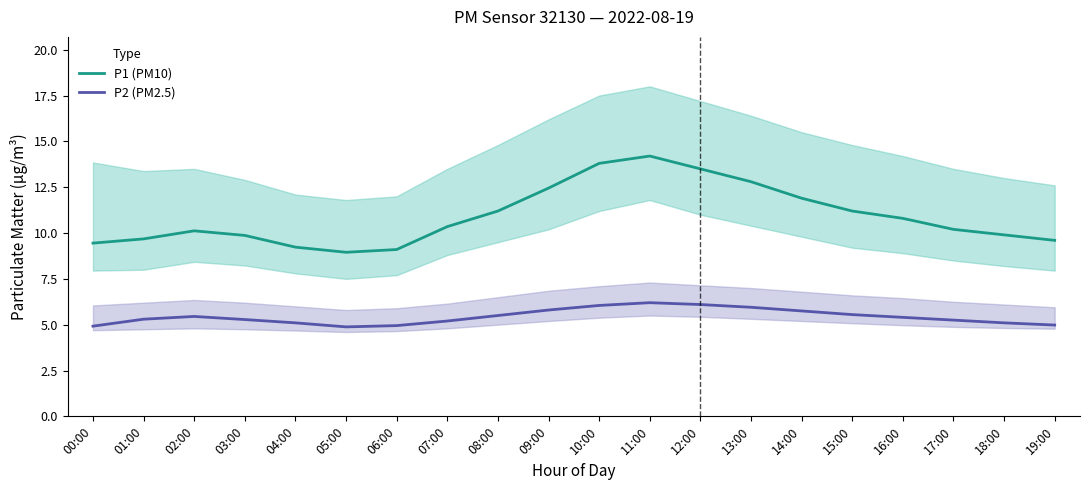

Reading left to right, extract all data points from this chart.

P1 (PM10): 00:00=9.4	01:00=9.7	02:00=10.1	03:00=9.9	04:00=9.2	05:00=8.9	06:00=9.1	07:00=10.3	08:00=11.2	09:00=12.4	10:00=13.8	11:00=14.2	12:00=13.5	13:00=12.8	14:00=11.9	15:00=11.2	16:00=10.8	17:00=10.2	18:00=9.9	19:00=9.6
P2 (PM2.5): 00:00=4.9	01:00=5.3	02:00=5.5	03:00=5.3	04:00=5.1	05:00=4.9	06:00=5.0	07:00=5.2	08:00=5.5	09:00=5.8	10:00=6.0	11:00=6.2	12:00=6.1	13:00=6.0	14:00=5.8	15:00=5.5	16:00=5.4	17:00=5.2	18:00=5.1	19:00=5.0